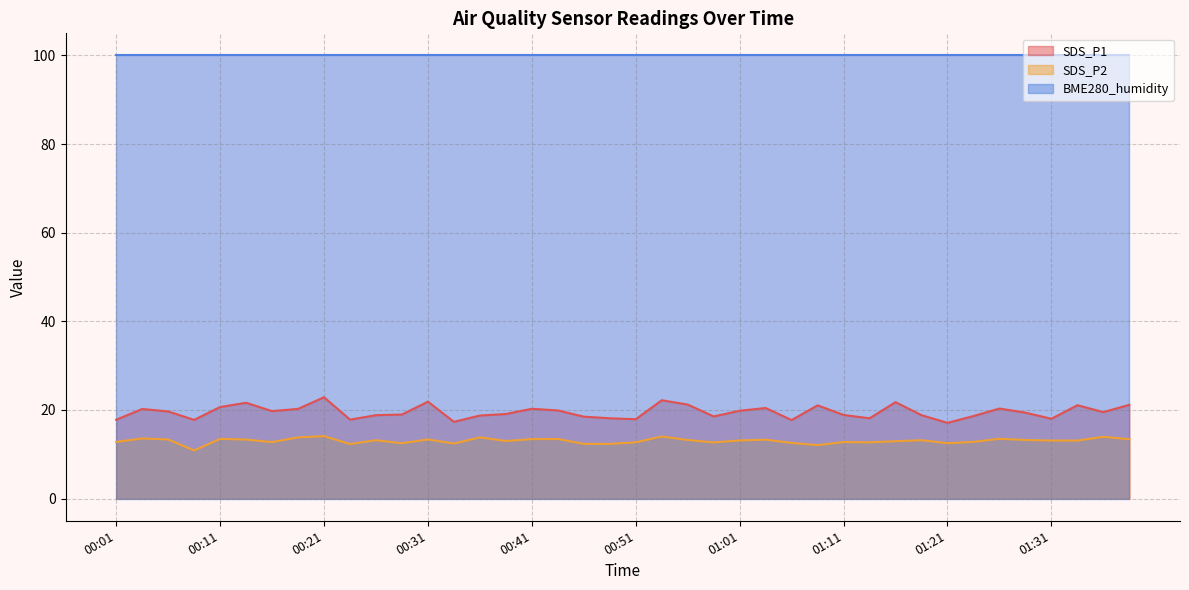

Where does the SDS_P1 series first go above 19?

00:03